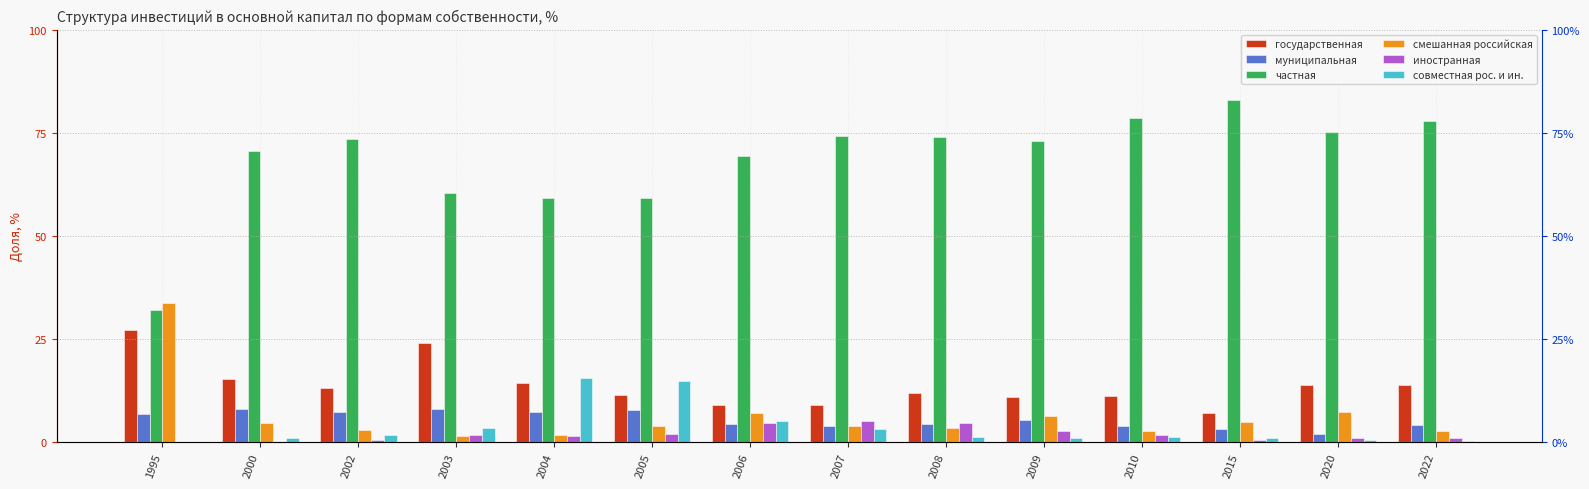

Rank the categories by муниципальная value from highest to lowest.

2000, 2003, 2005, 2002, 2004, 1995, 2009, 2008, 2006, 2022, 2007, 2010, 2015, 2020